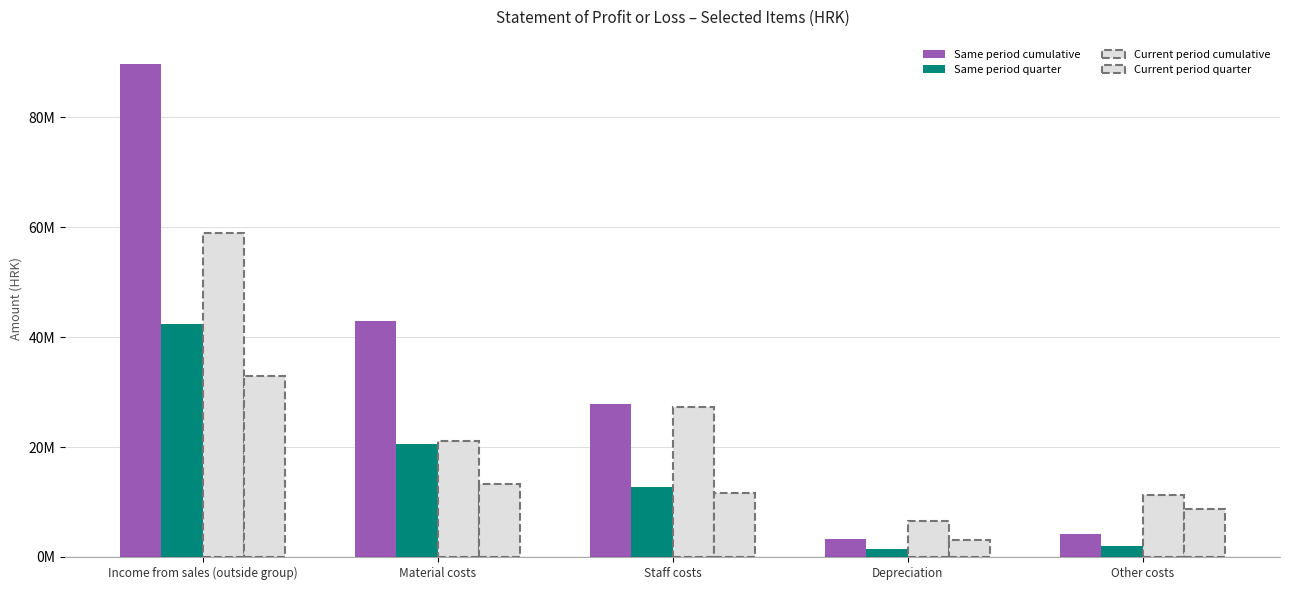

What is the sum of all Same period quarter values?

79172949